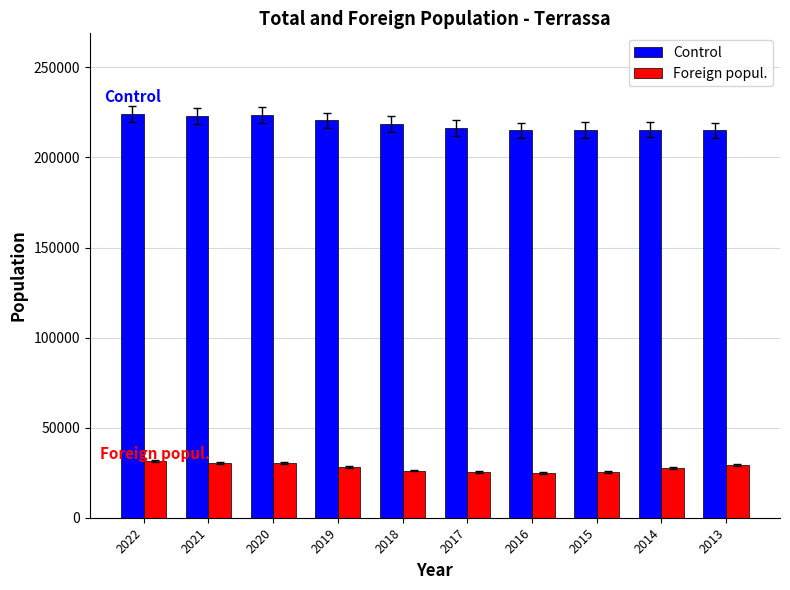

What is the value of the Foreign popul. bar at the 1st from the left?

31516